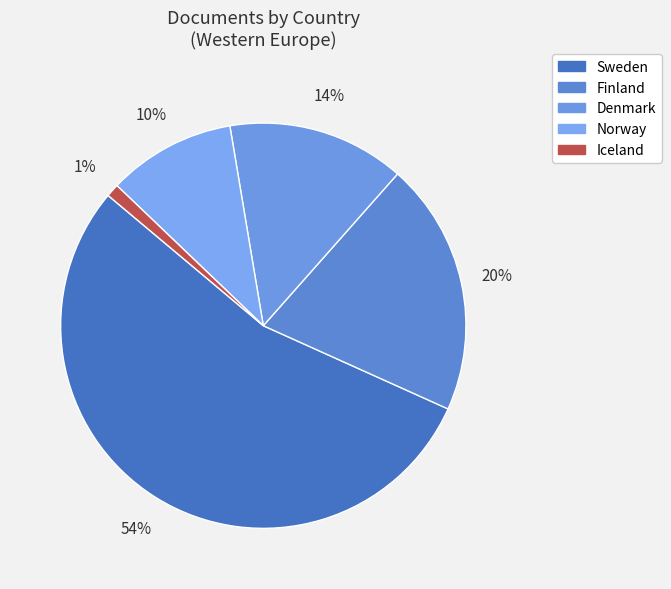

Which has a higher value, Finland or Norway?

Finland